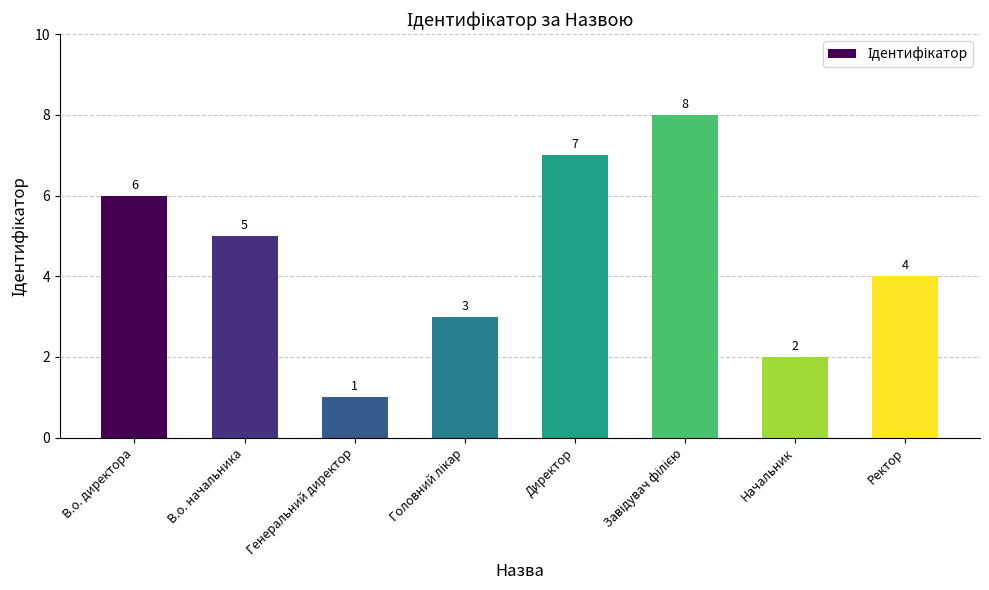

Is it true that the value at Директор is 2?

False